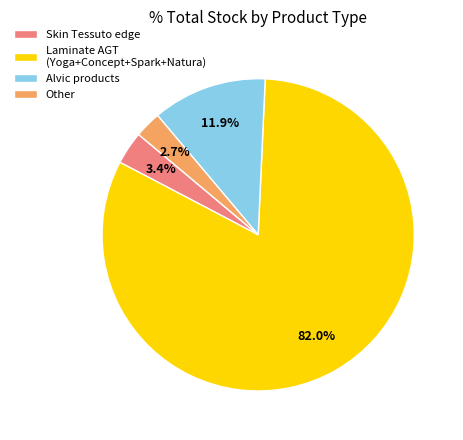

Count the number of slices in the pie.

4